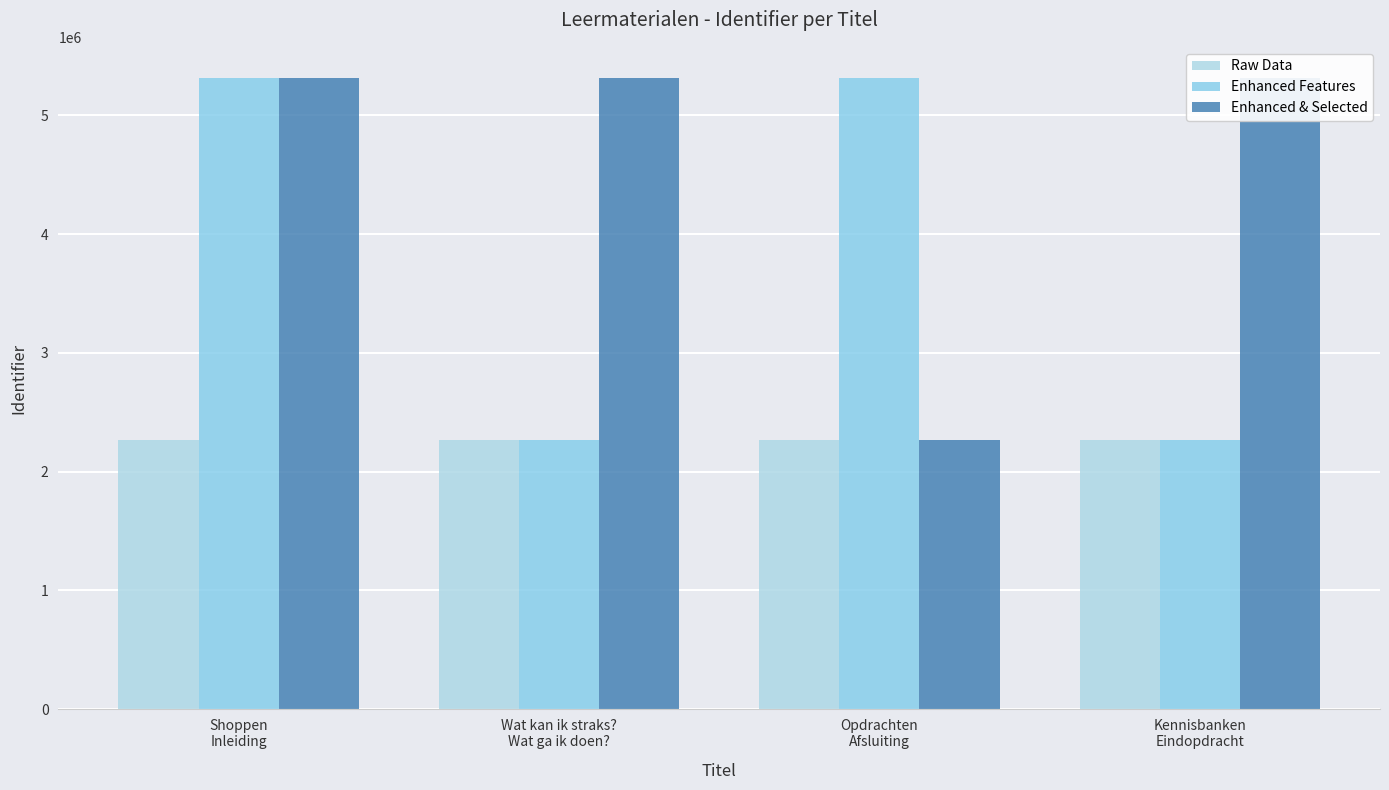

Where does the Raw Data series first go above 2265898?

Kennisbanken
Eindopdracht